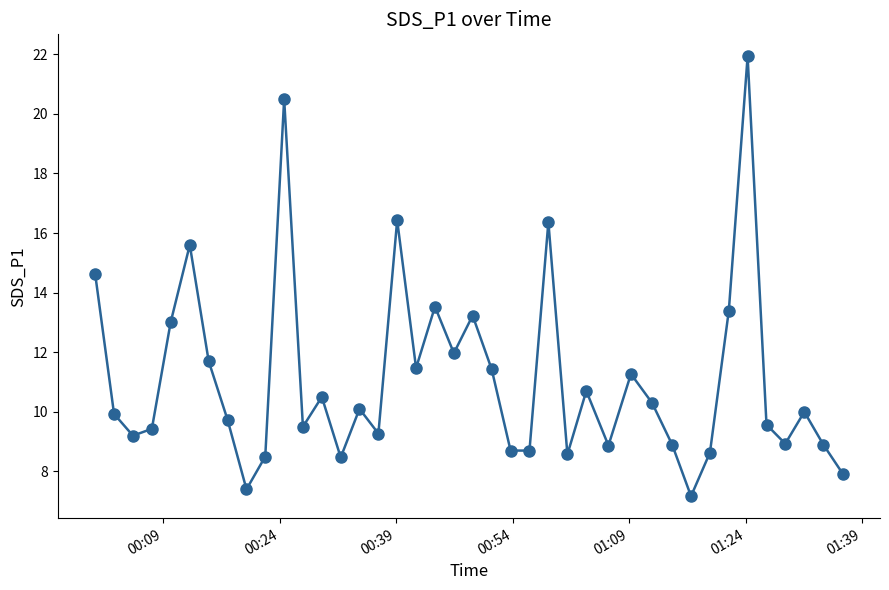

Count the number of data series in this chart.

1